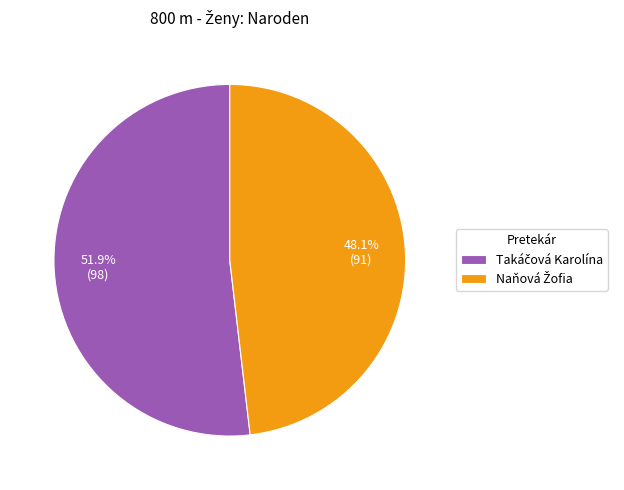

Is there any slice that represents more than half of the pie?

Yes